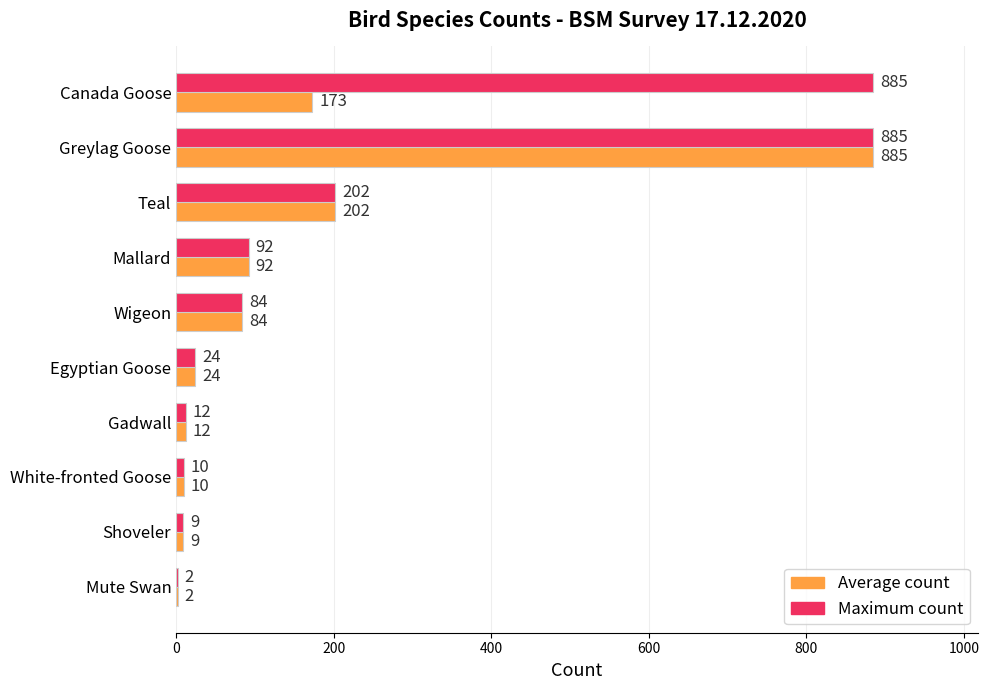

What is the maximum value for Maximum count?

885